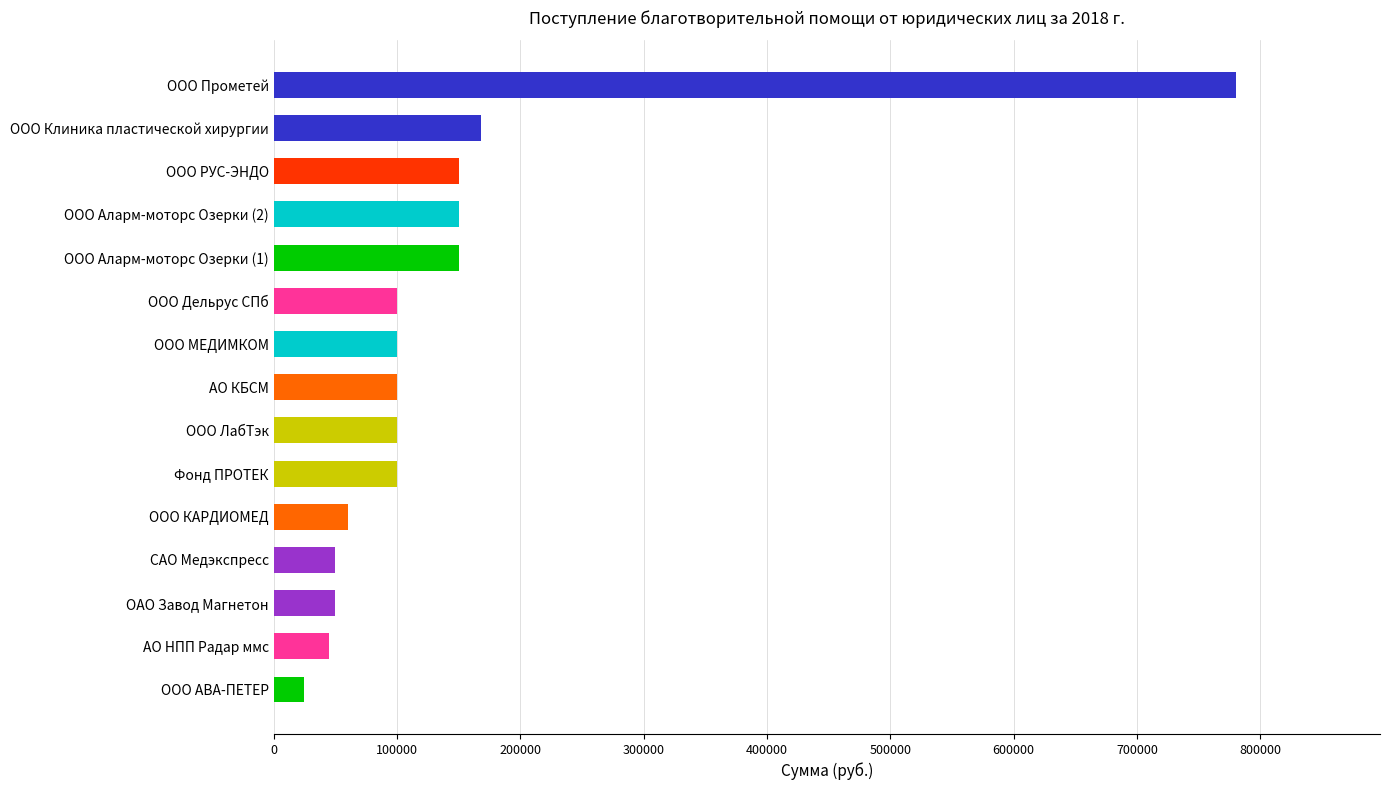

How many values are below 100000?

5